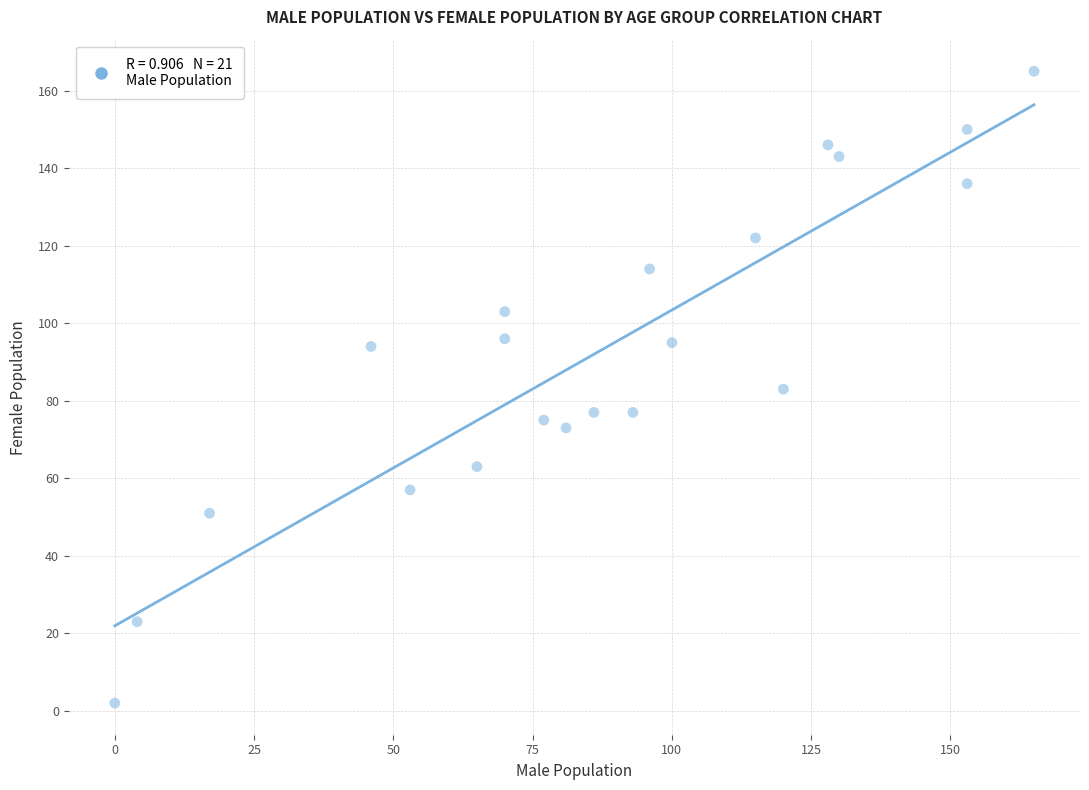

What is the range of X values (max minus min)?

165